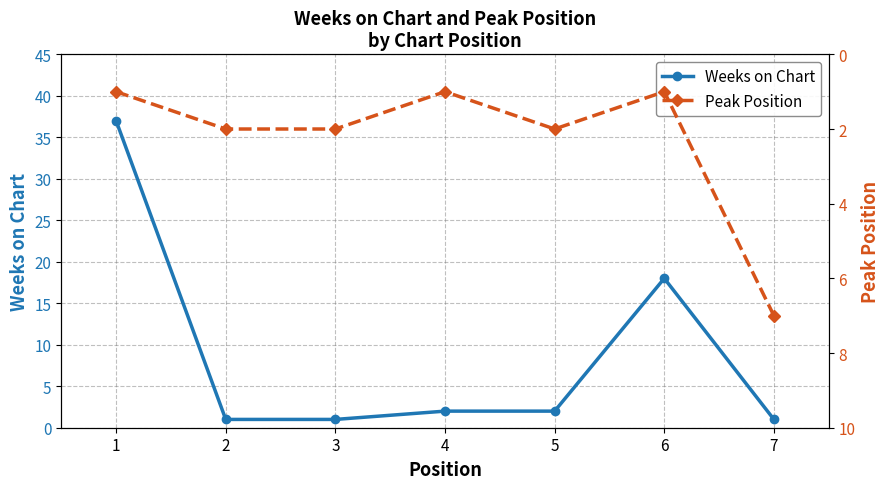

Rank the series by their maximum value, from lowest to highest.

Peak Position, Weeks on Chart